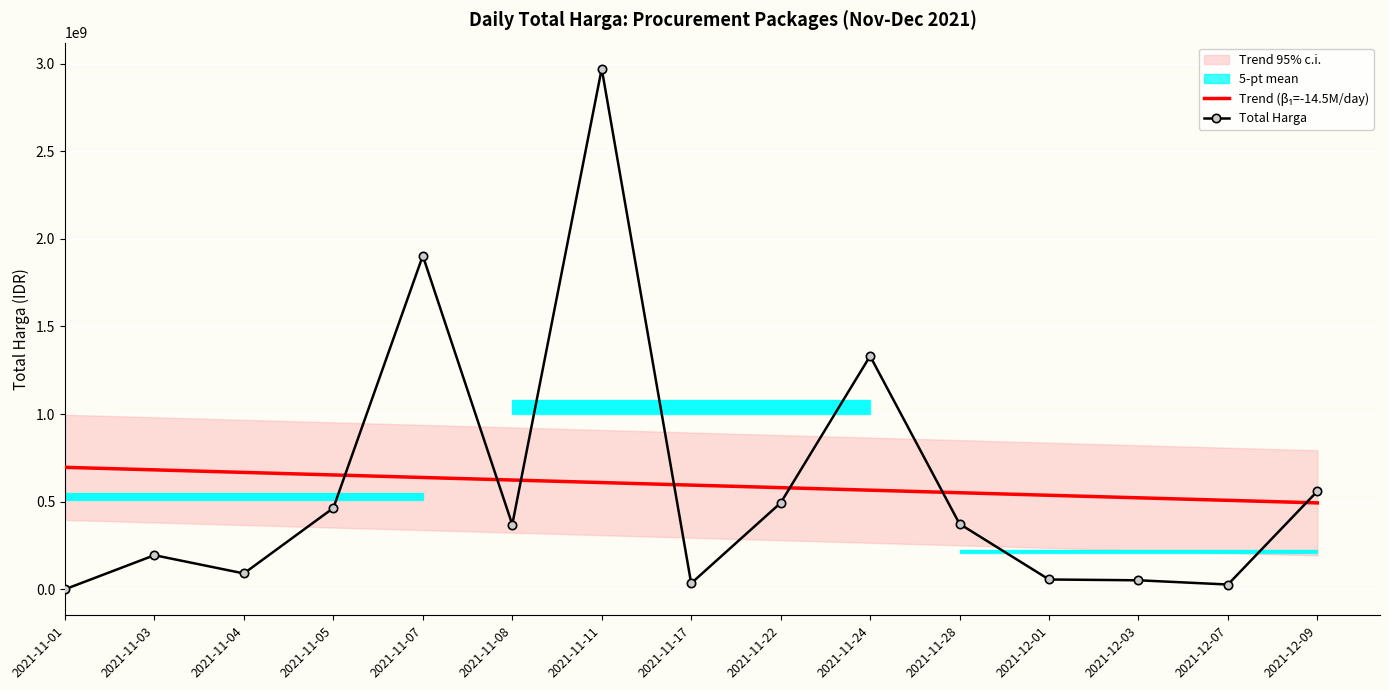

Is the value of Total Harga at 2021-12-01 greater than the value of Trend (β₁=-14.5M/day) at 2021-11-05?

No